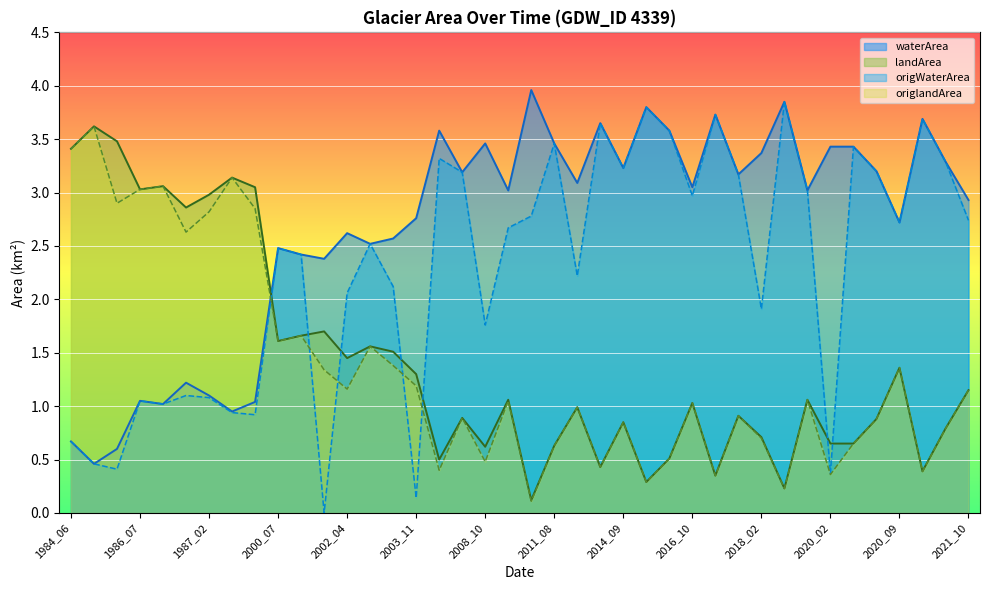

In waterArea, how many points are lower than both neighbors (excluding endpoints)?

13